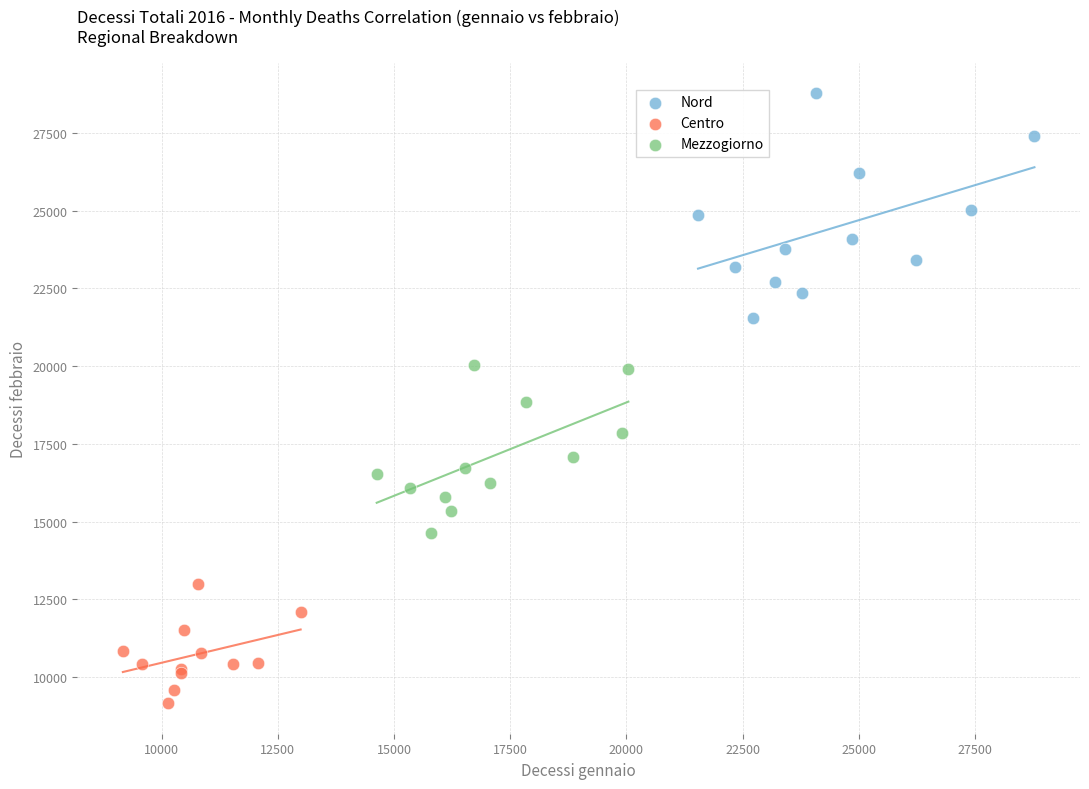

Which series has the largest Y range (max minus min)?

Nord